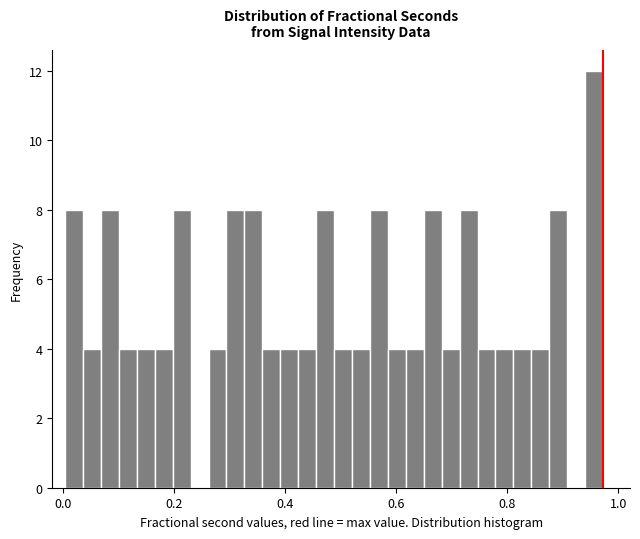

Read against the x-axis, roughly where is the centre of the tallest bar?

0.96